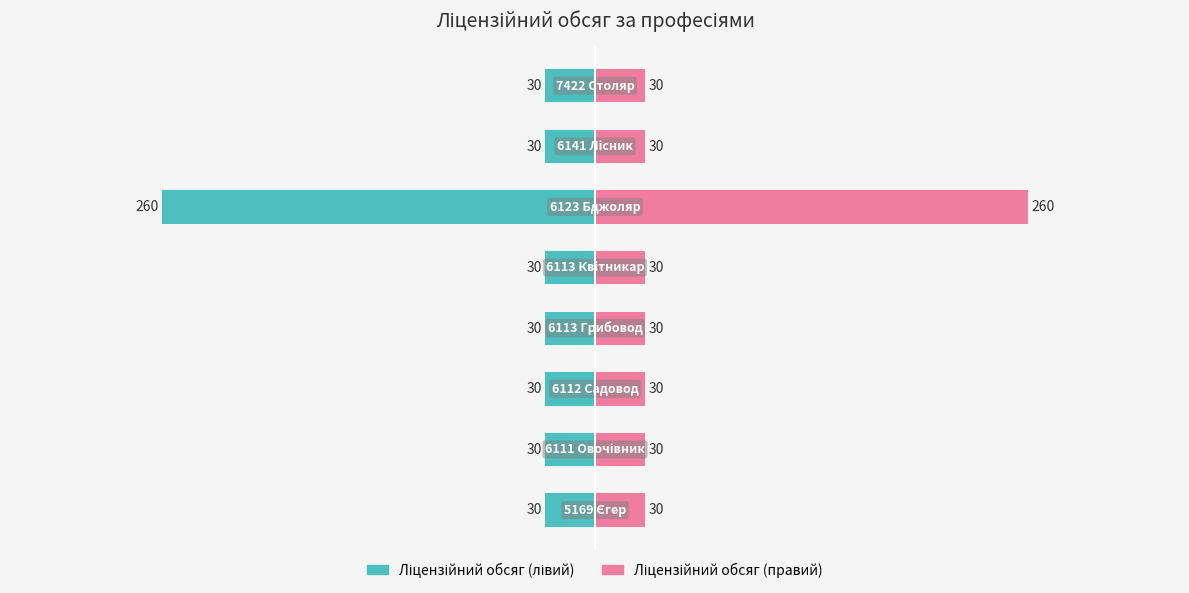

Reading left to right, what are all the values shown in this chart?

Ліцензійний обсяг (лівий): -30	-30	-30	-30	-30	-260	-30	-30
Ліцензійний обсяг (правий): 30	30	30	30	30	260	30	30